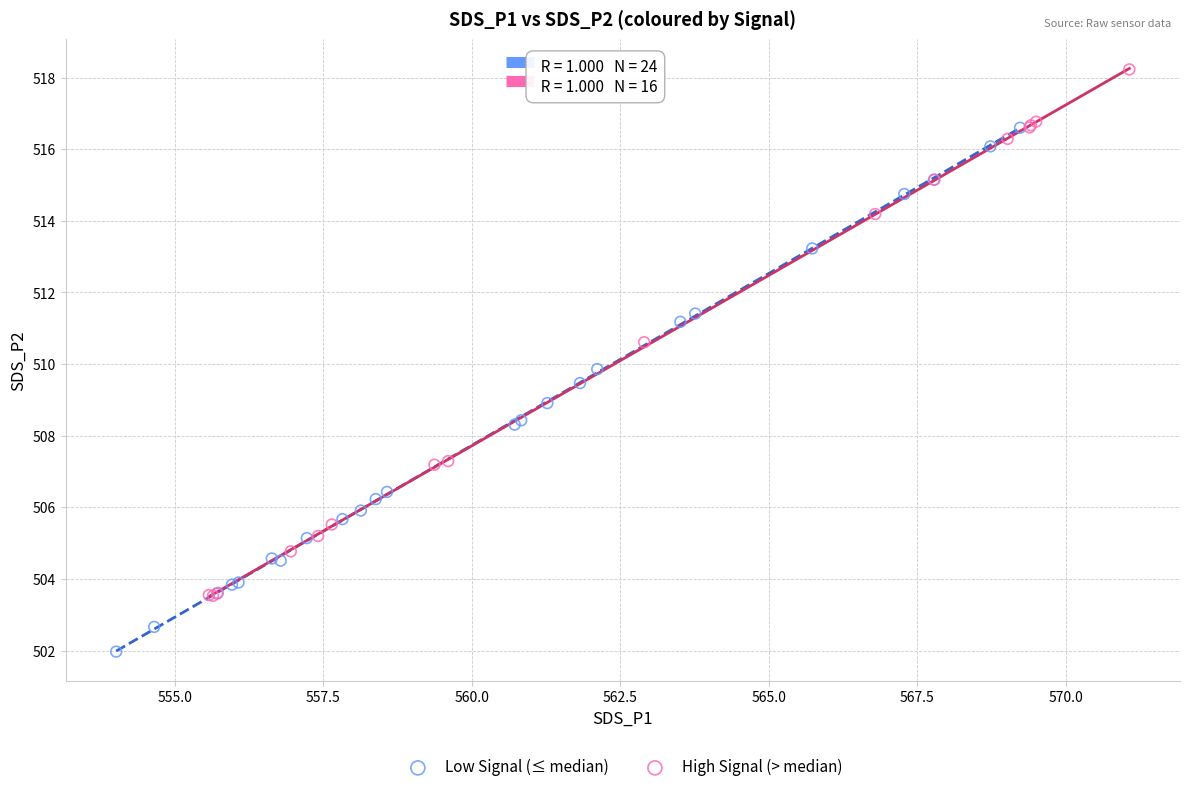

Which series contains the highest Y value?

High Signal (> median)